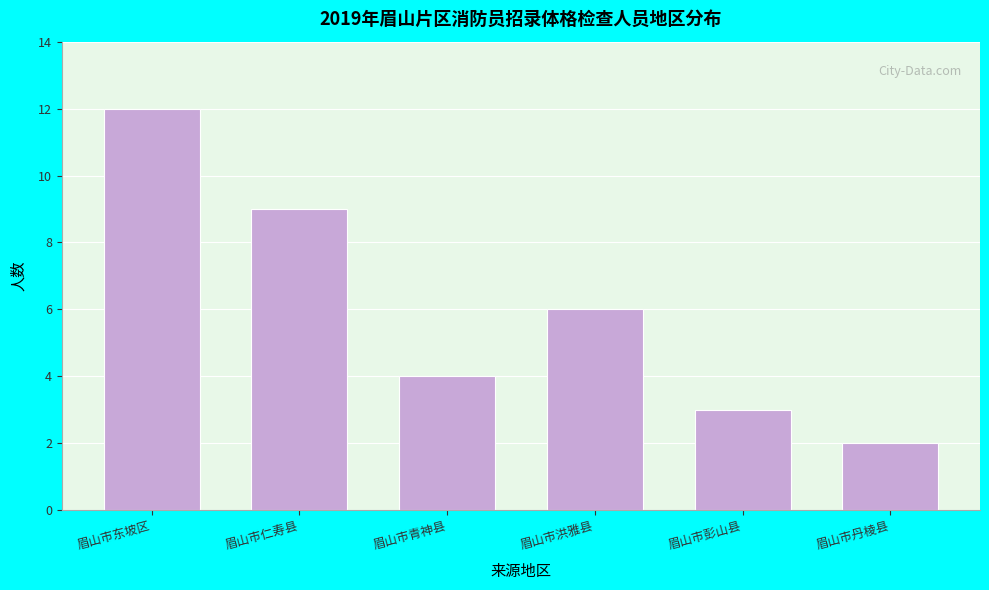

Reading left to right, transcribe all the data shown in this chart.

12	9	4	6	3	2